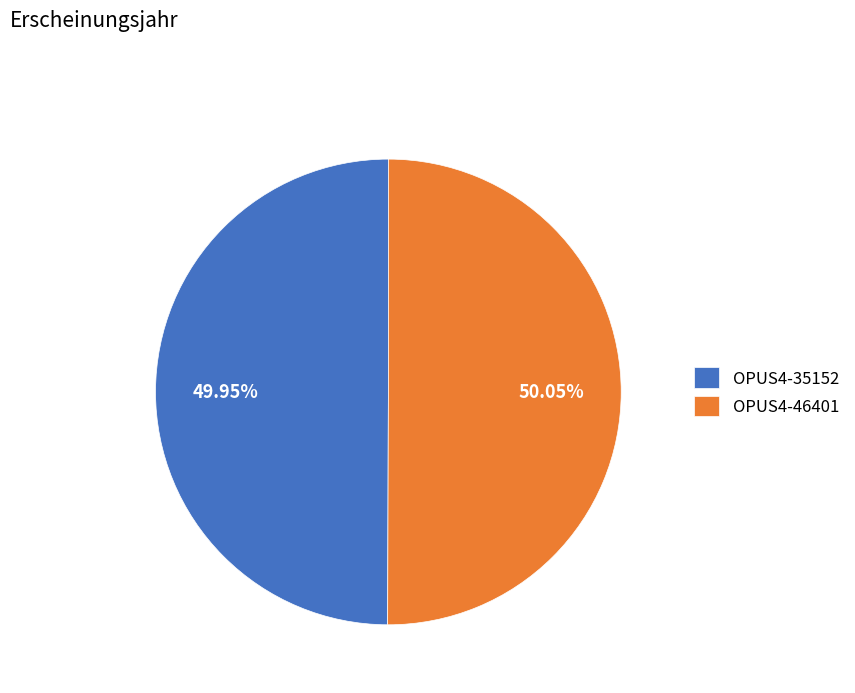

Combined, do OPUS4-46401 and OPUS4-35152 account for over 50%?

Yes